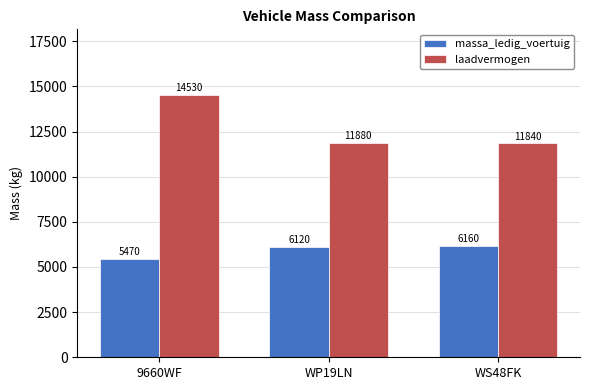

Between 9660WF and WP19LN, which series saw the biggest shift?

laadvermogen